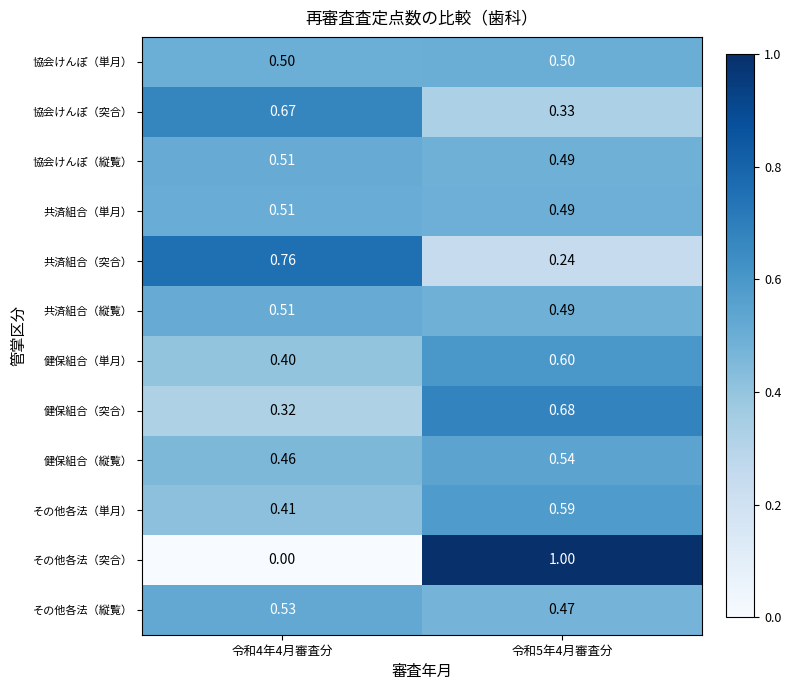

Which series has the widest spread of values?

その他各法（突合）